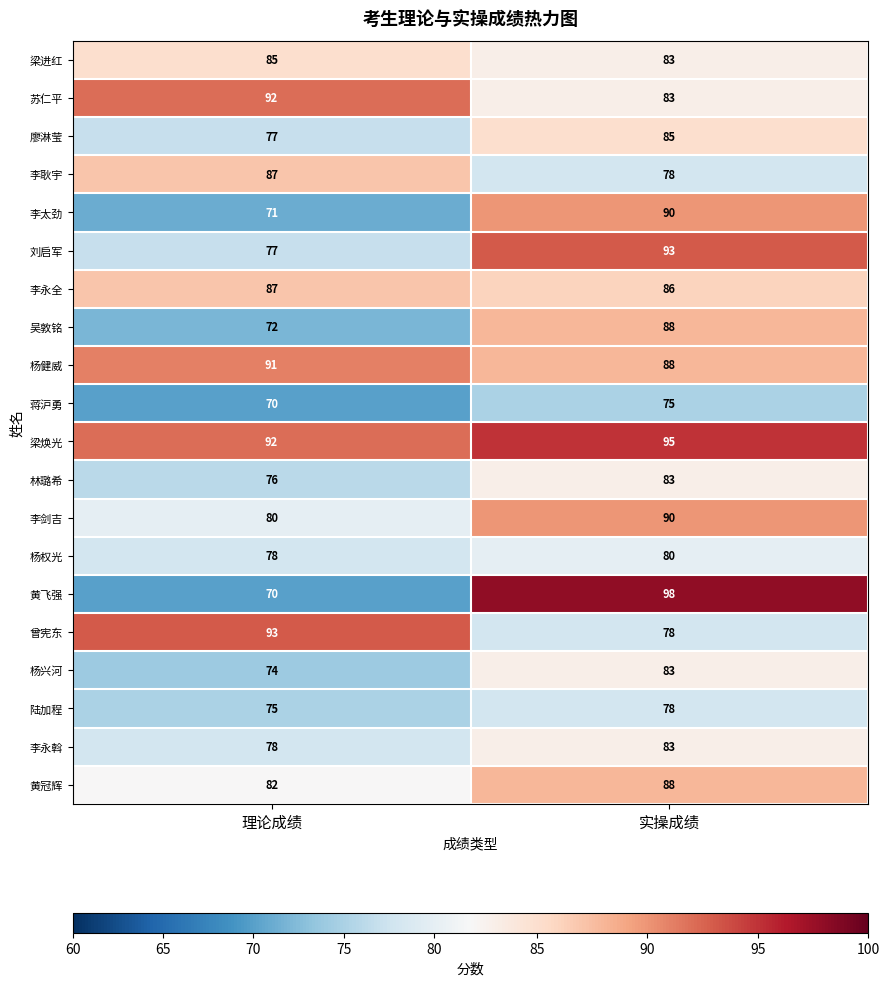

Which series has the largest range (max minus min)?

黄飞强